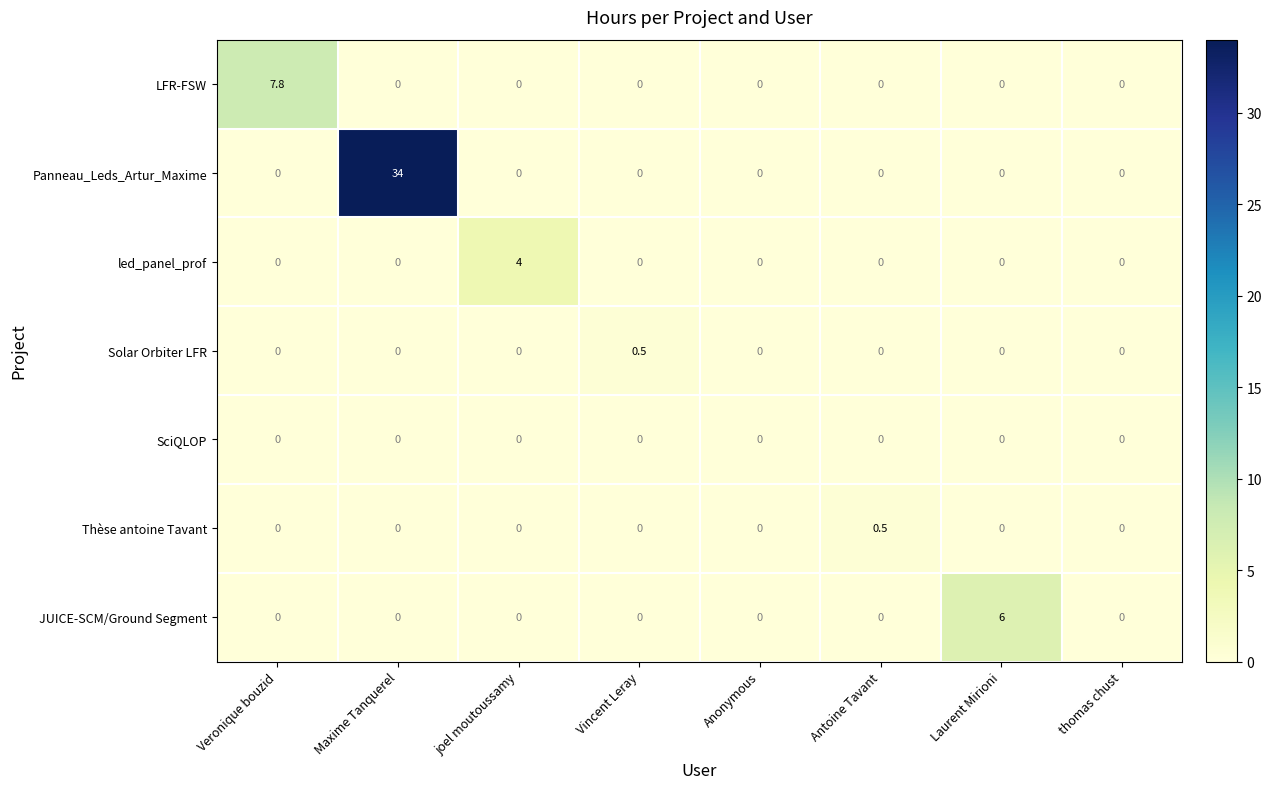

At how many categories does at least one series exceed 16?

1